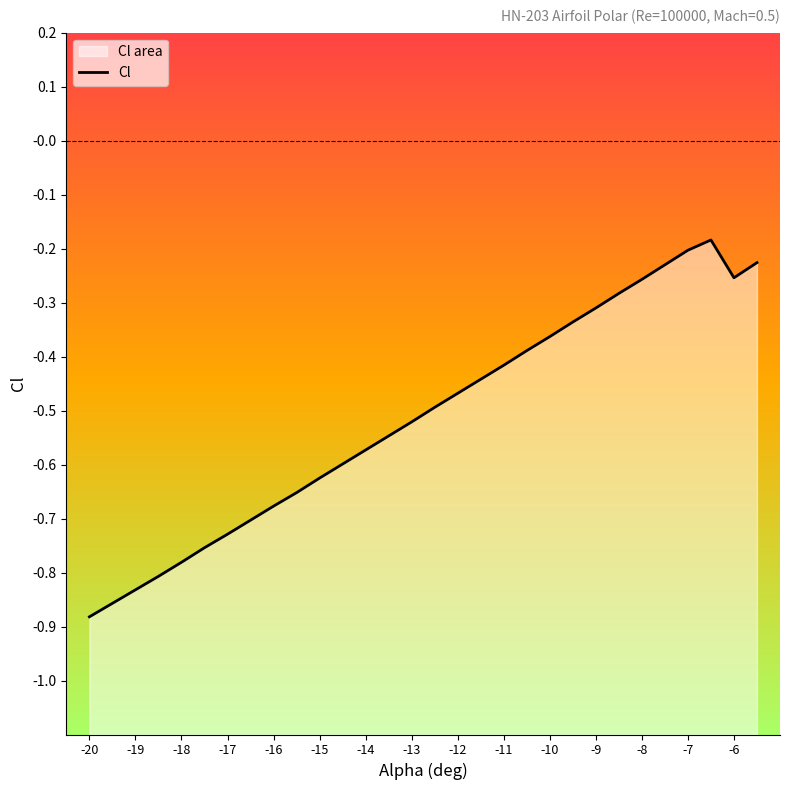

Reading left to right, extract all data points from this chart.

-0.9	-0.9	-0.8	-0.8	-0.8	-0.8	-0.7	-0.7	-0.7	-0.7	-0.6	-0.6	-0.6	-0.5	-0.5	-0.5	-0.5	-0.4	-0.4	-0.4	-0.4	-0.3	-0.3	-0.3	-0.3	-0.2	-0.2	-0.2	-0.3	-0.2